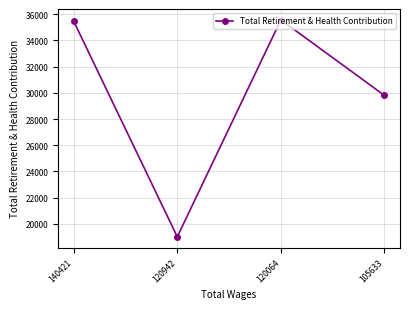

What is the maximum value shown in the chart?

35563